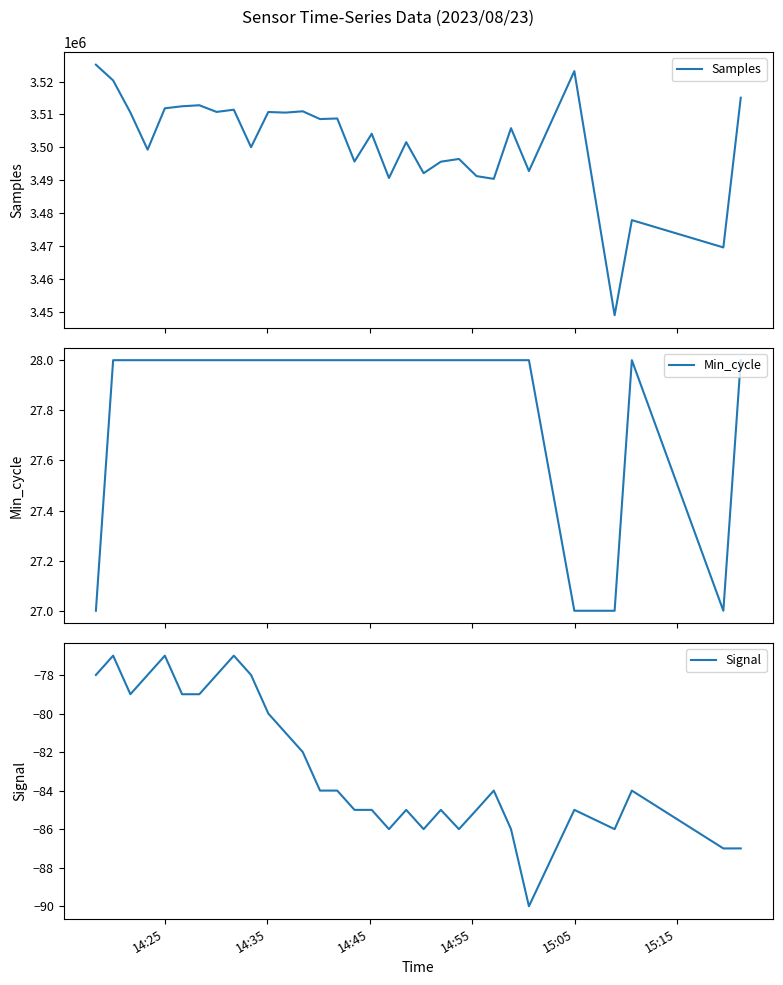

What is the maximum value for Samples?

3525122